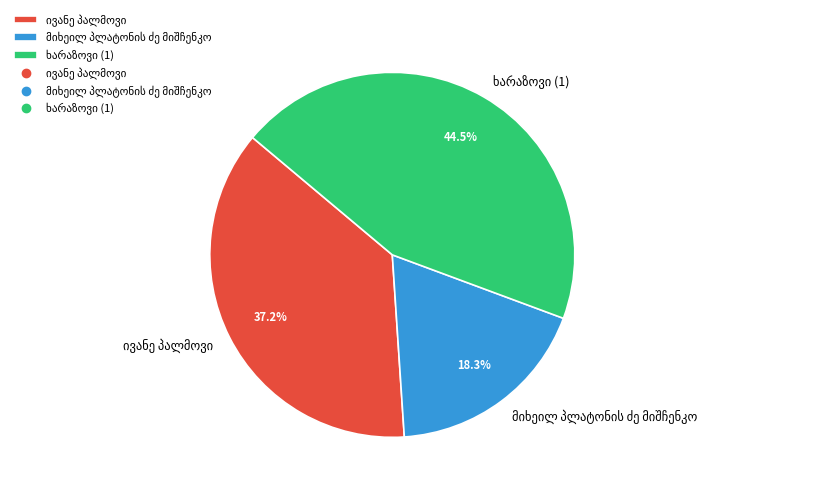

To the nearest percent, what is the difference between the largest and smallest slice percentages?

26%